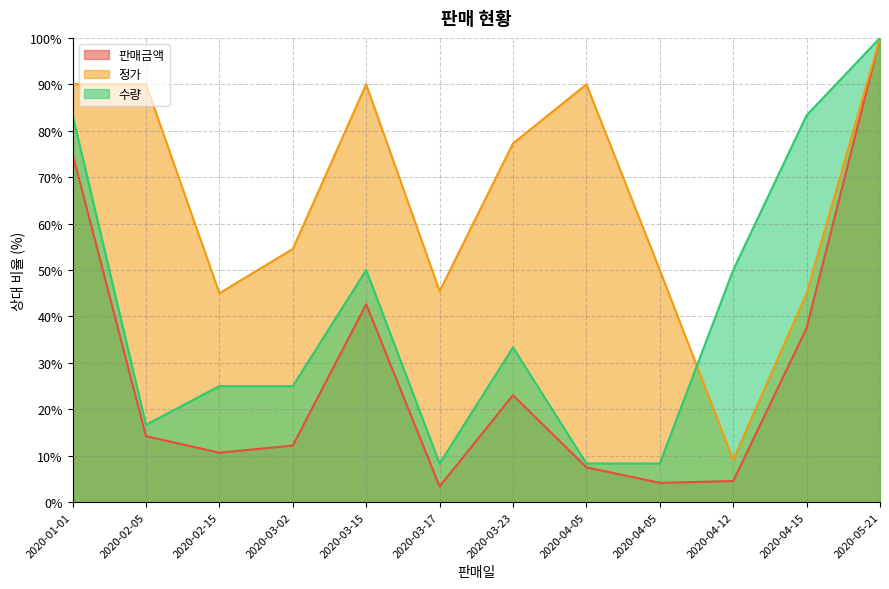

How many data points does each series have?

12